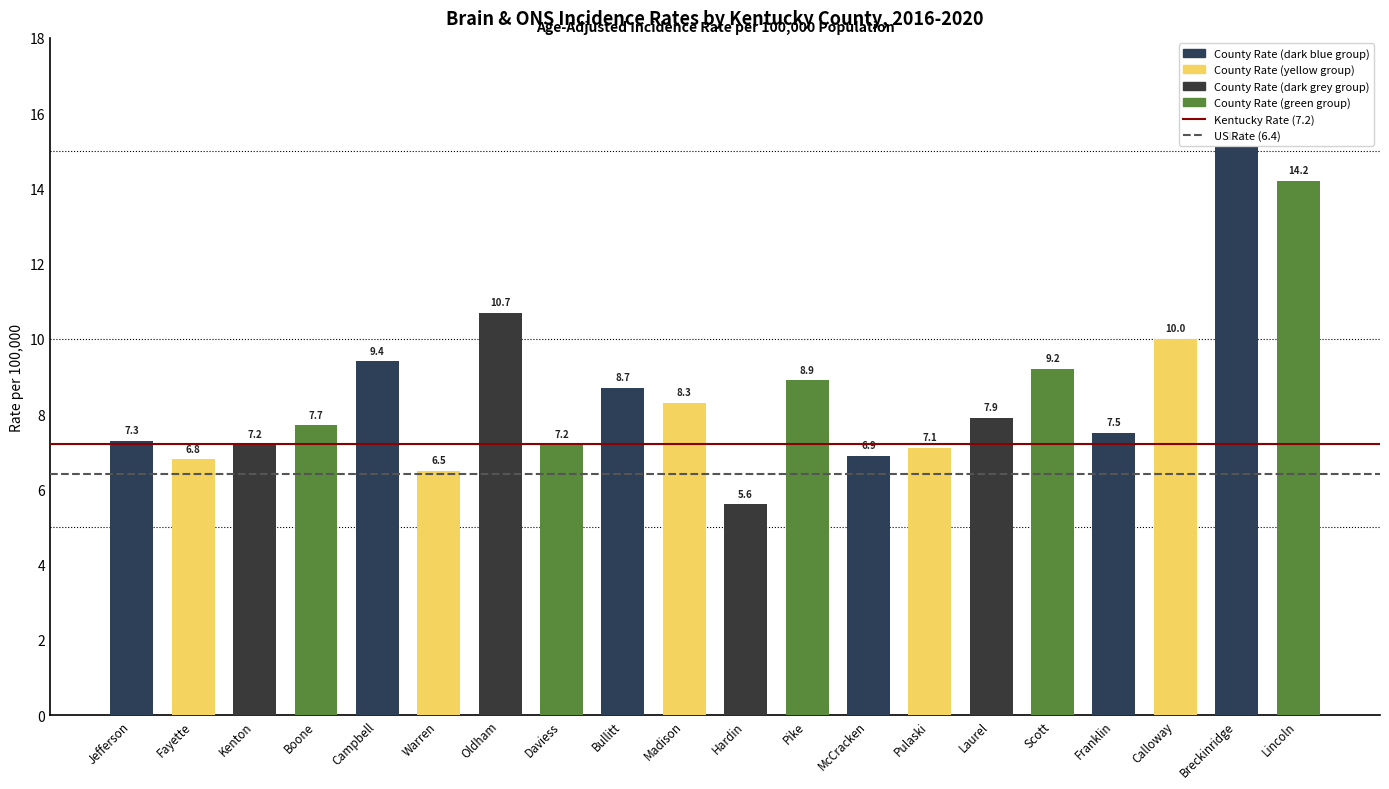

Reading left to right, list all the values displayed in this chart.

Jefferson=7.3	Fayette=6.8	Kenton=7.2	Boone=7.7	Campbell=9.4	Warren=6.5	Oldham=10.7	Daviess=7.2	Bullitt=8.7	Madison=8.3	Hardin=5.6	Pike=8.9	McCracken=6.9	Pulaski=7.1	Laurel=7.9	Scott=9.2	Franklin=7.5	Calloway=10.0	Breckinridge=15.1	Lincoln=14.2